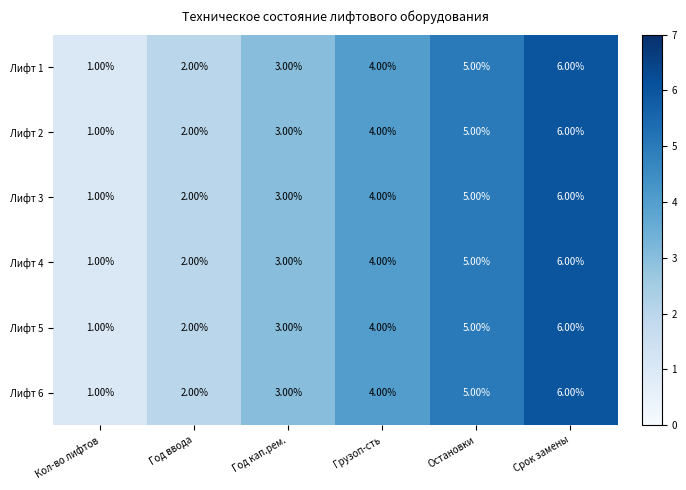

At which label does Лифт 1 reach its peak?

Срок замены